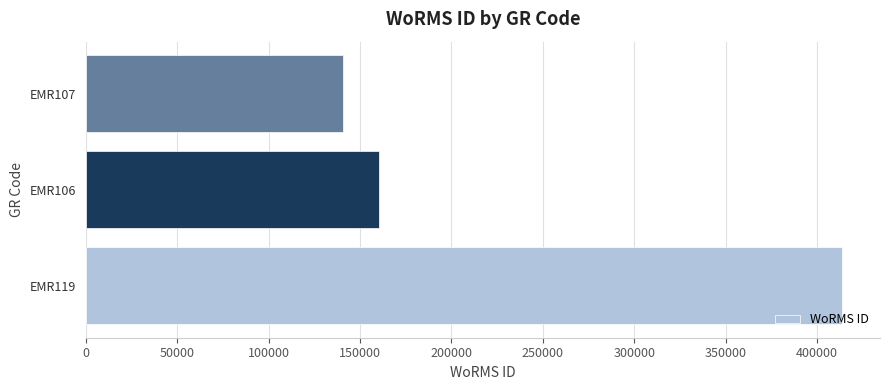

List the labels in order of value, largest first.

EMR119, EMR106, EMR107